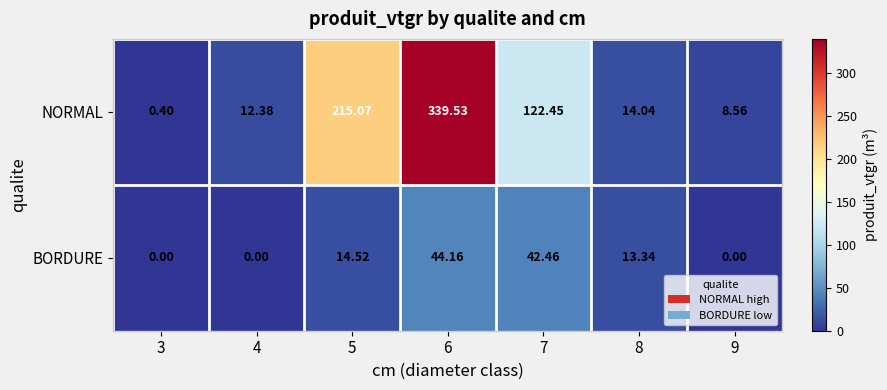

Rank the series at 9 from highest to lowest value.

NORMAL, BORDURE